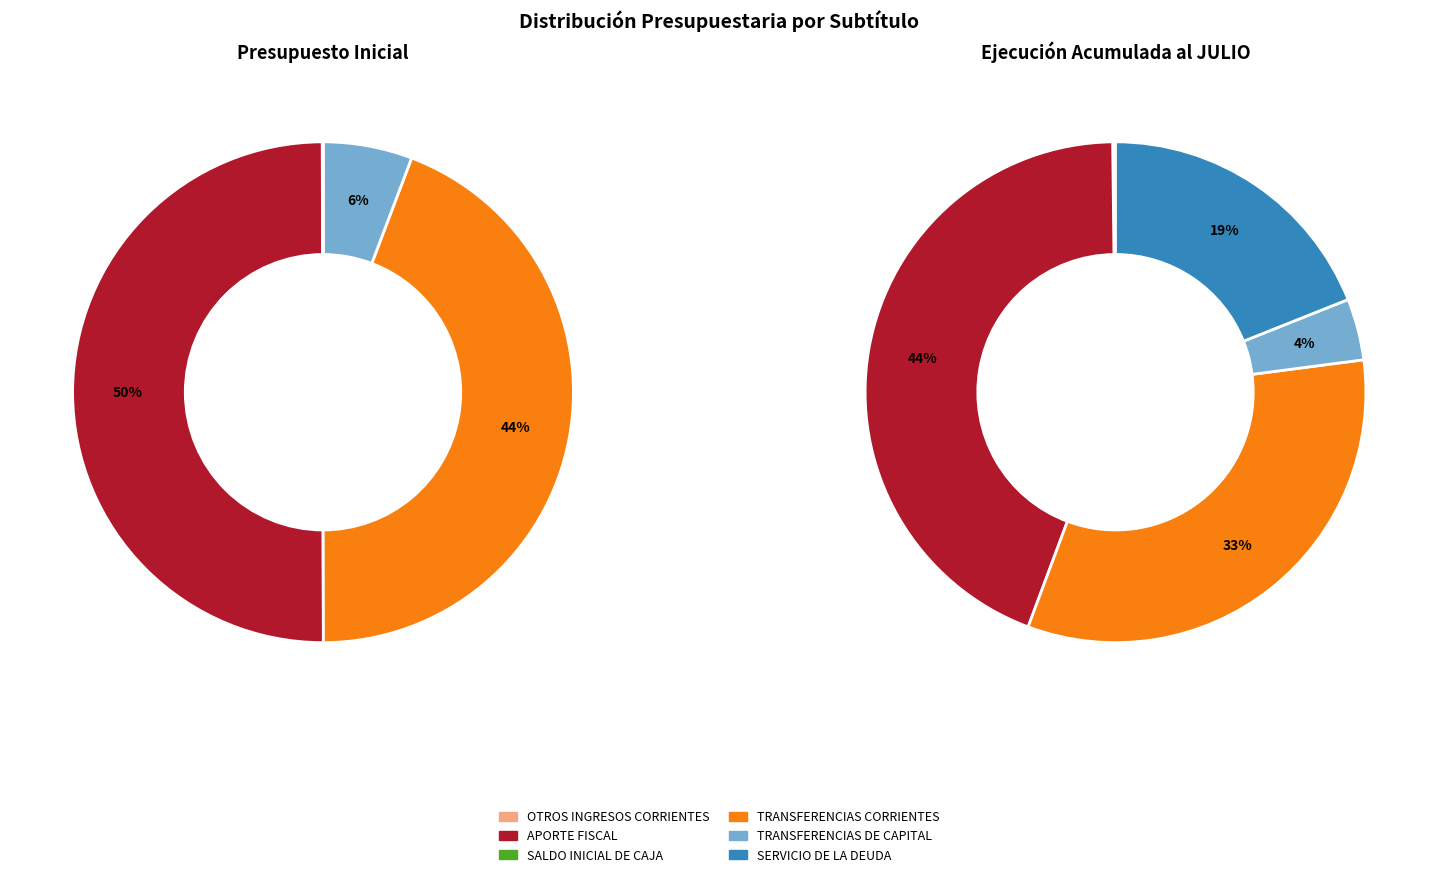

How much of the chart is everything except SERVICIO DE LA DEUDA?

100.0%